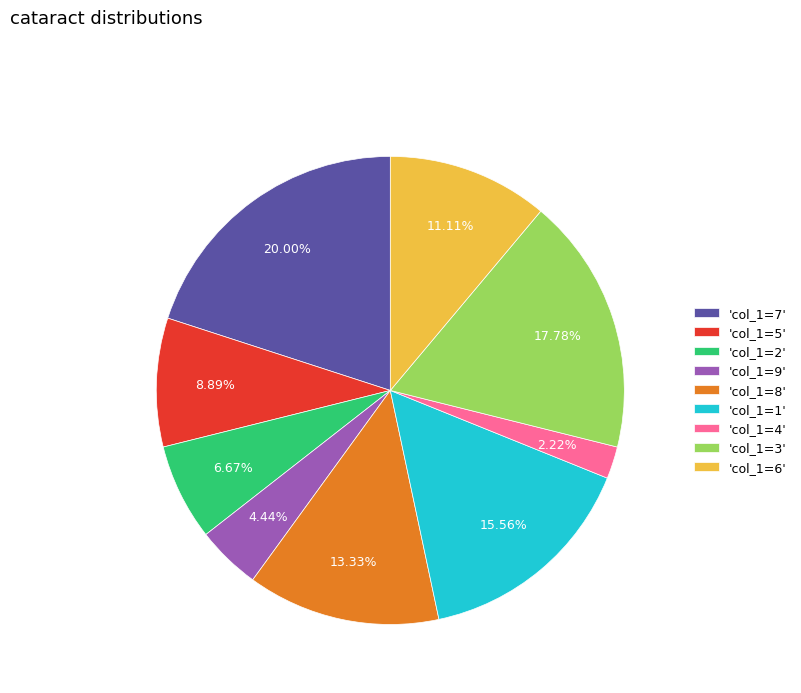

What is the ratio of the value at 'col_1=5' to the value at 'col_1=9'?

2.0